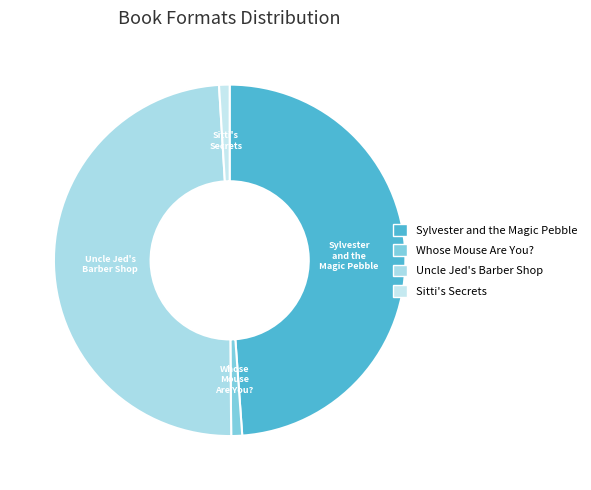

Is the sum of Sylvester and the Magic Pebble and Uncle Jed's Barber Shop greater than half?

Yes